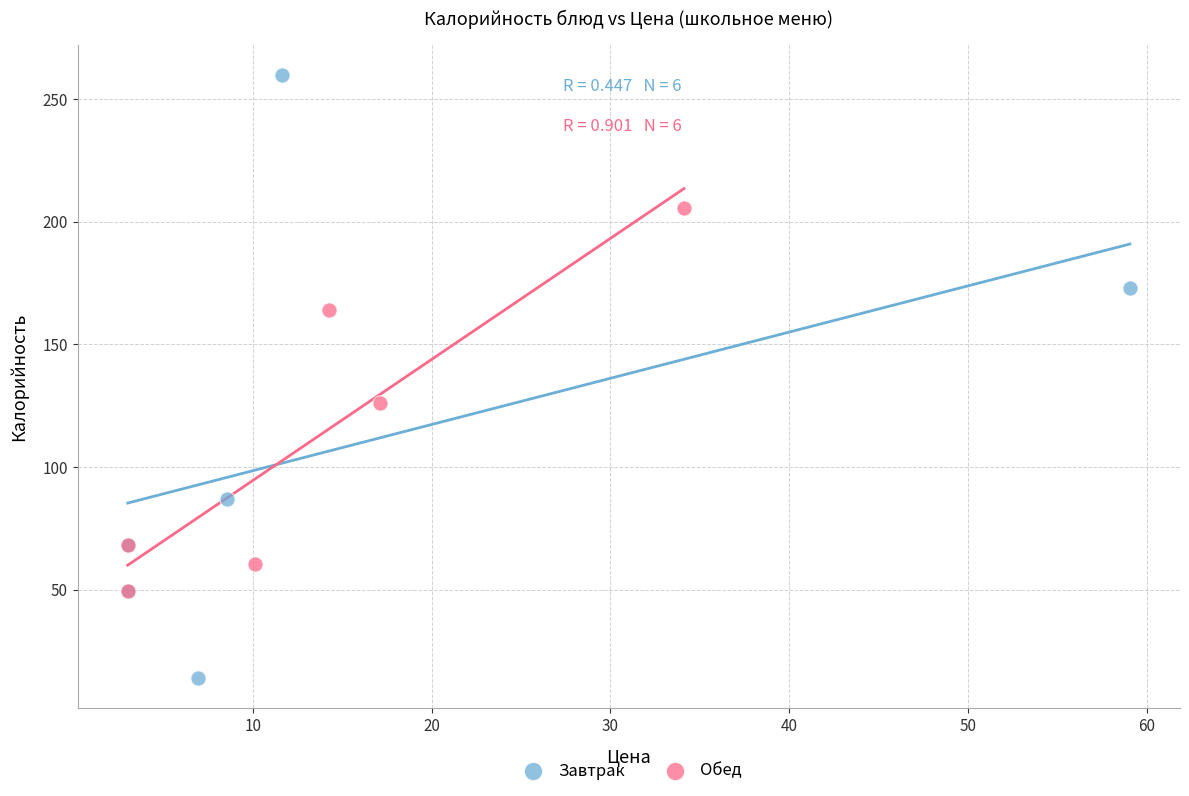

Which series has the largest Y range (max minus min)?

Завтрак